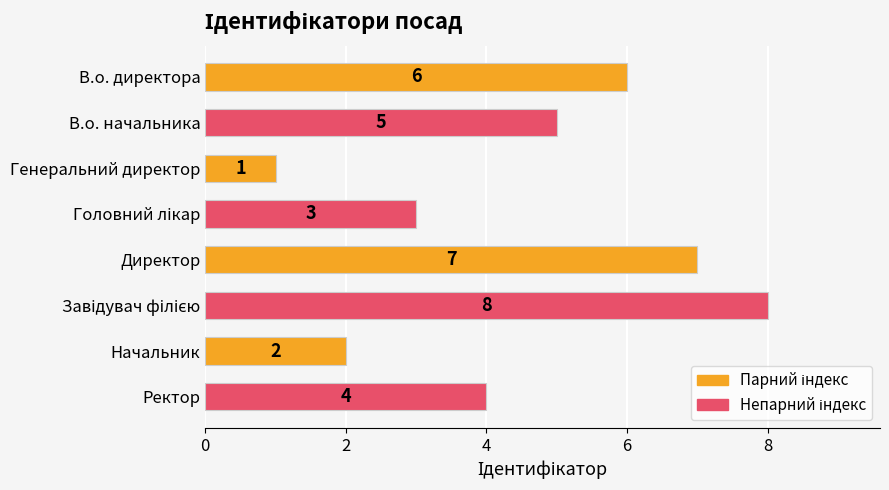

What is the change in value from Генеральний директор to Ректор?

+3